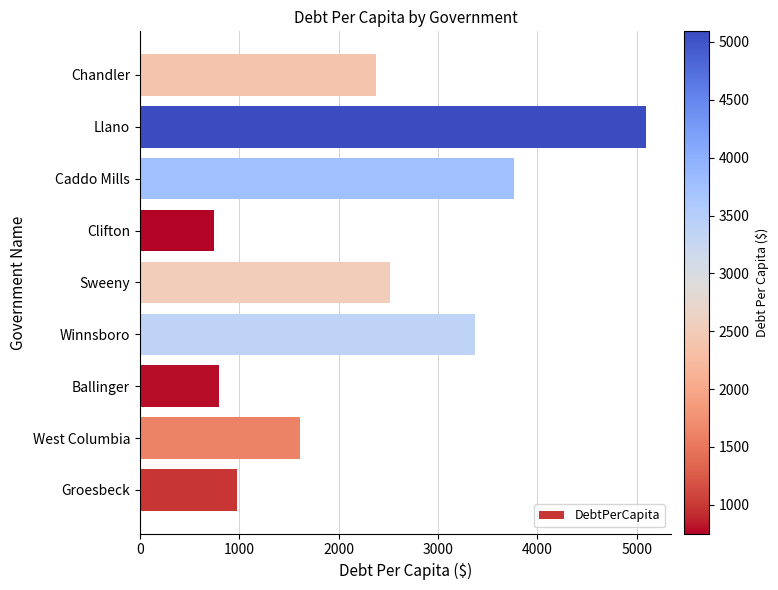

What is the difference between the maximum and second lowest values?

4294.5